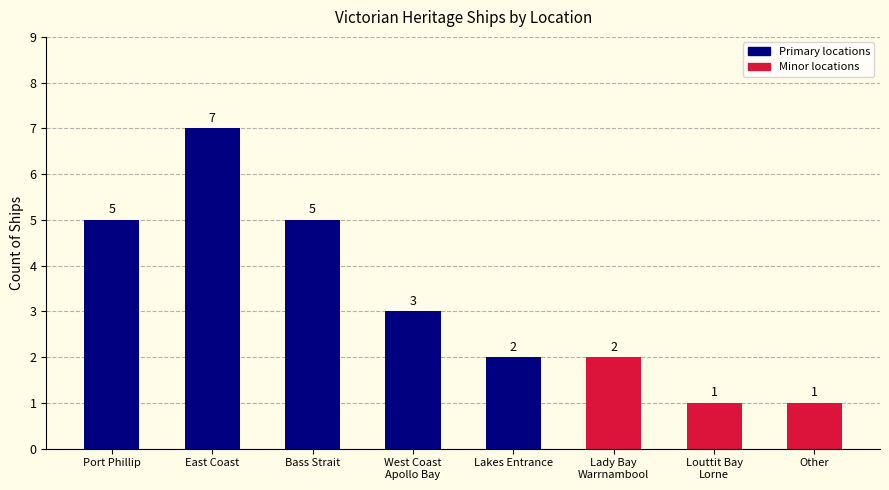

Between East Coast and Lakes Entrance, which is larger?

East Coast